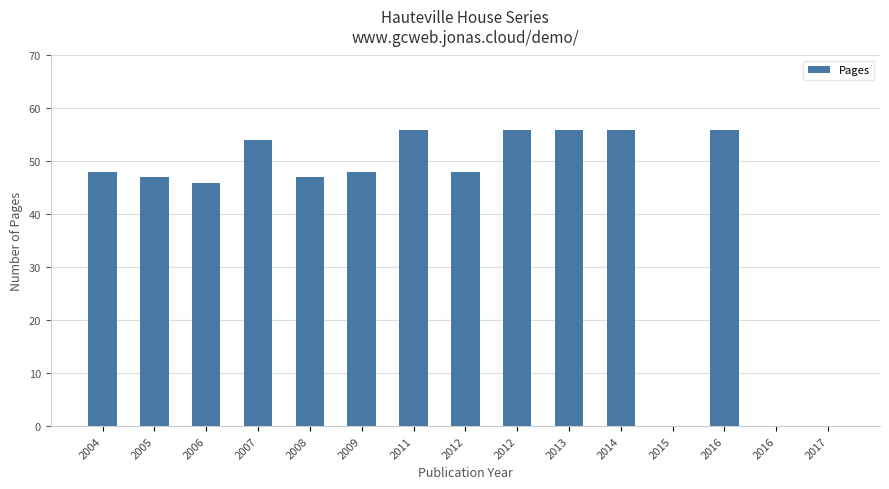

What is the change in value from 2004 to 2016?

+8